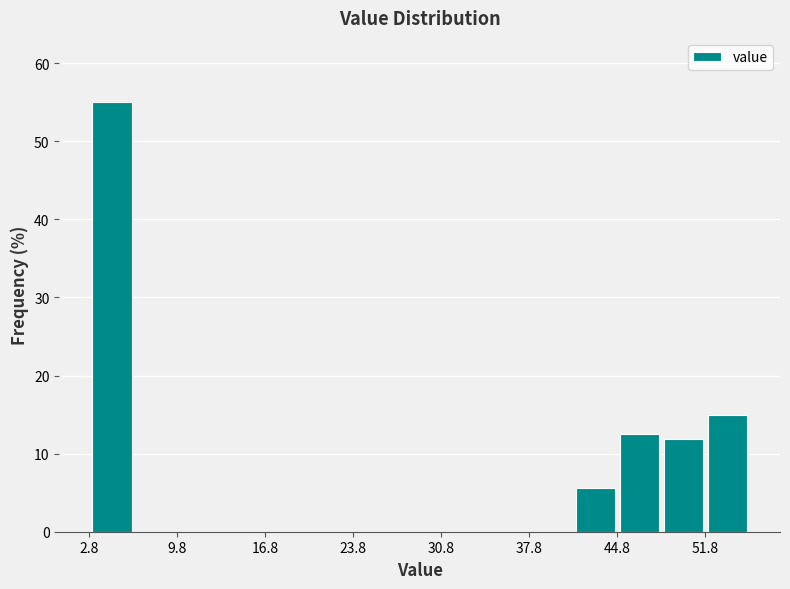

Read against the x-axis, roughly where is the centre of the tallest bar?

5